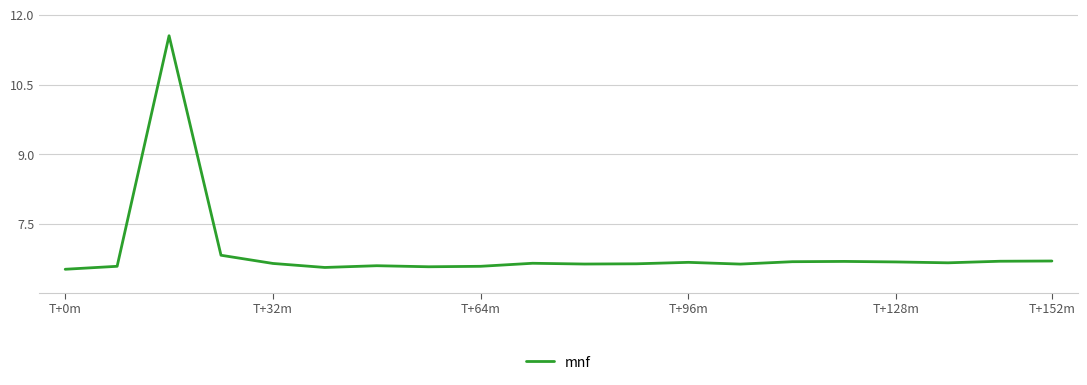

What is the smallest value displayed?

6.5